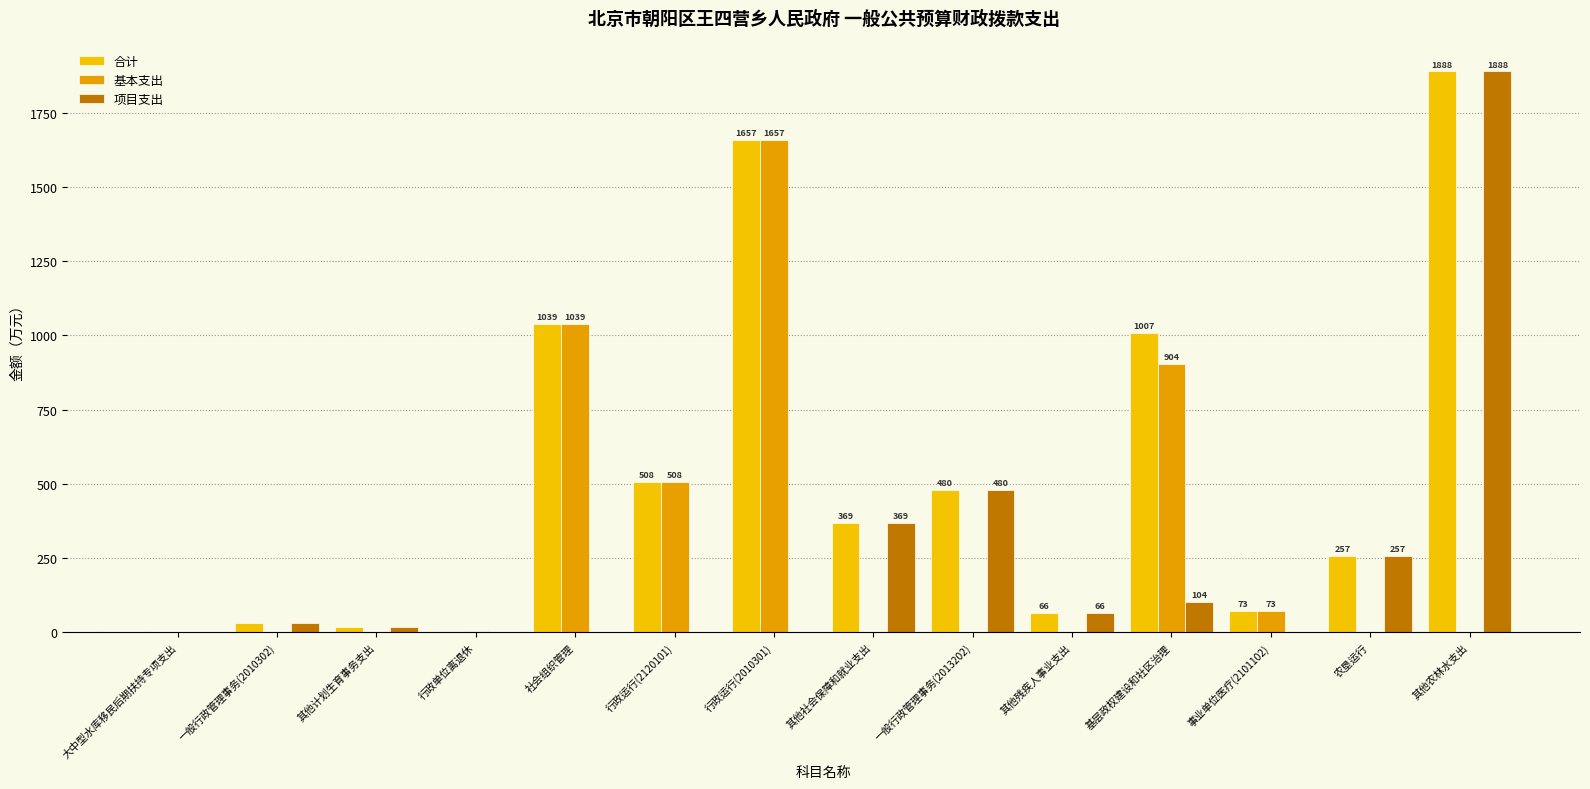

How many data points in 基本支出 are above 0?

6